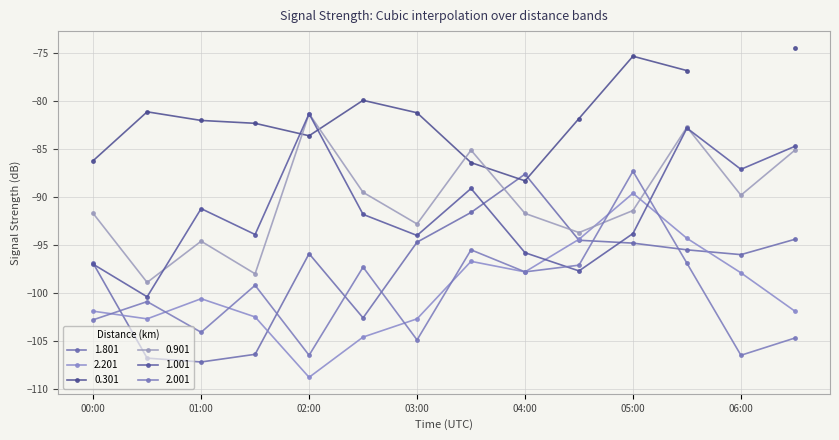

At which category is the sum across all series the highest?

2011/12/19 05:30